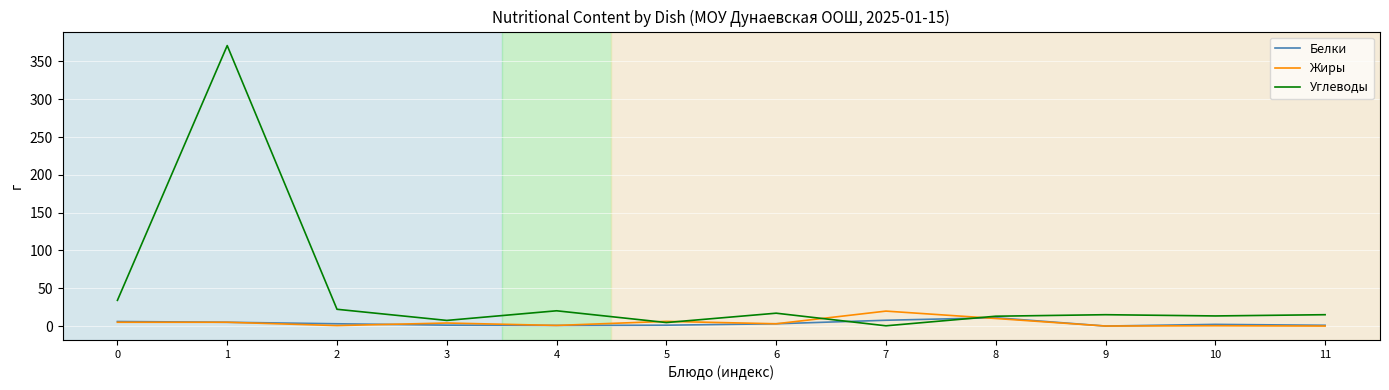

Which series has the widest spread of values?

Углеводы